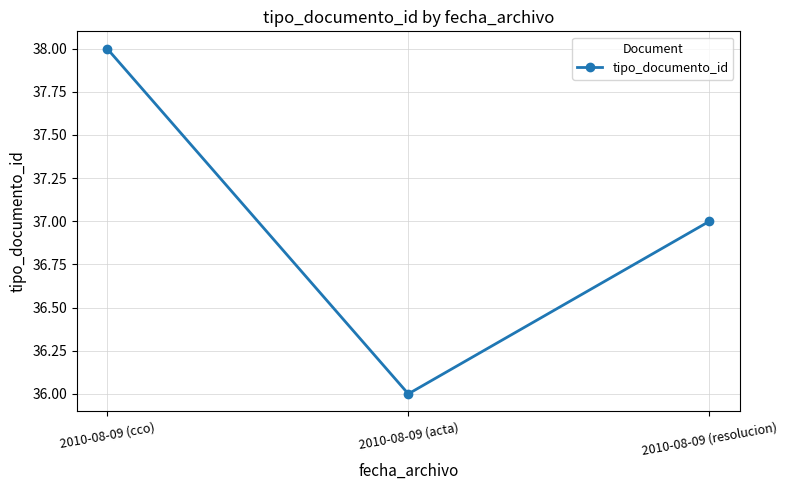

Reading left to right, what are all the values shown in this chart?

38	36	37